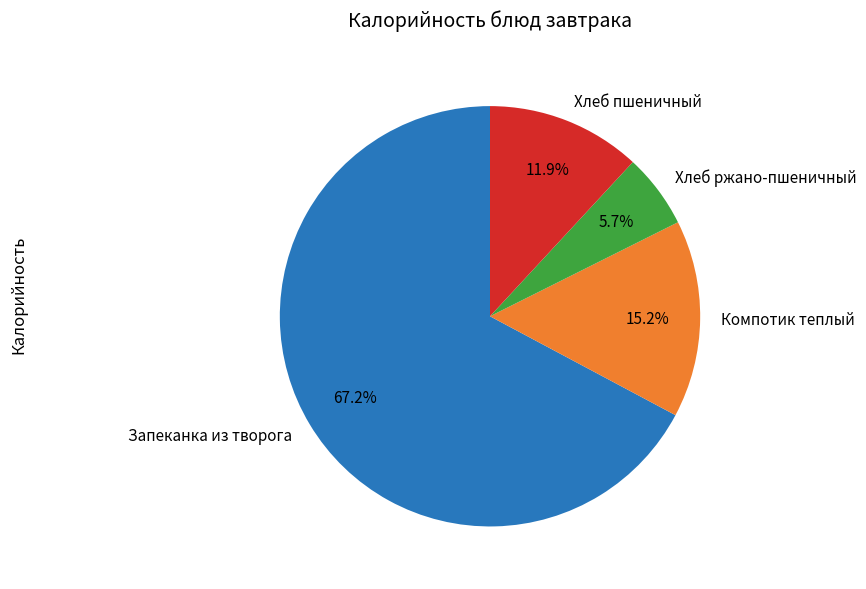

How many slices are in this pie chart?

4